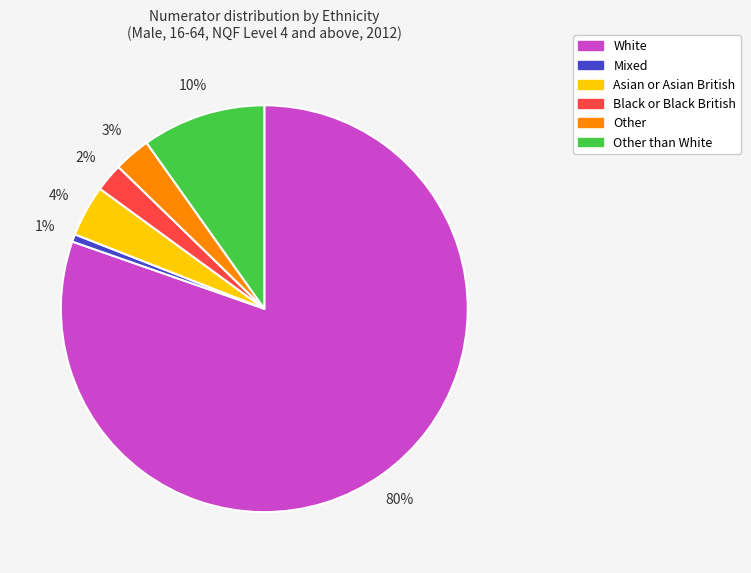

How many slices are in this pie chart?

6